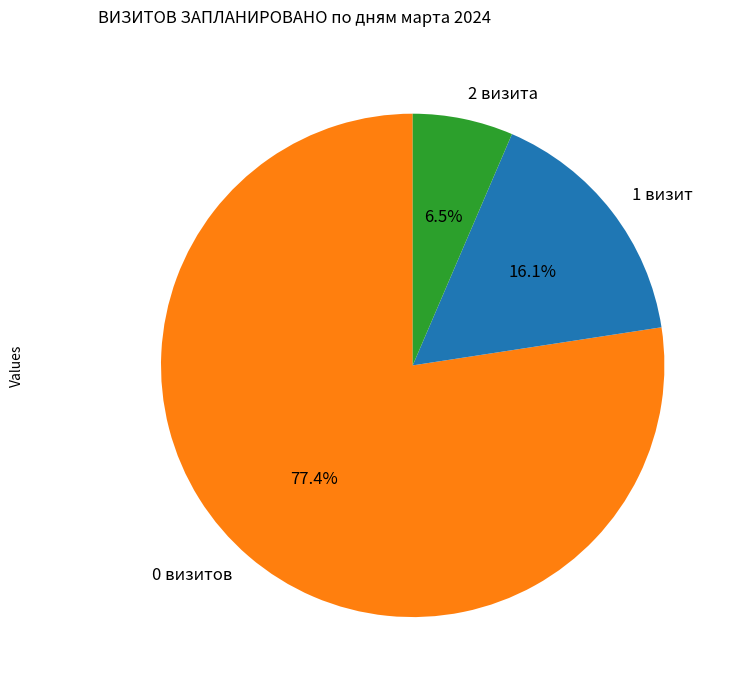

Which category has the biggest portion of the pie?

0 визитов